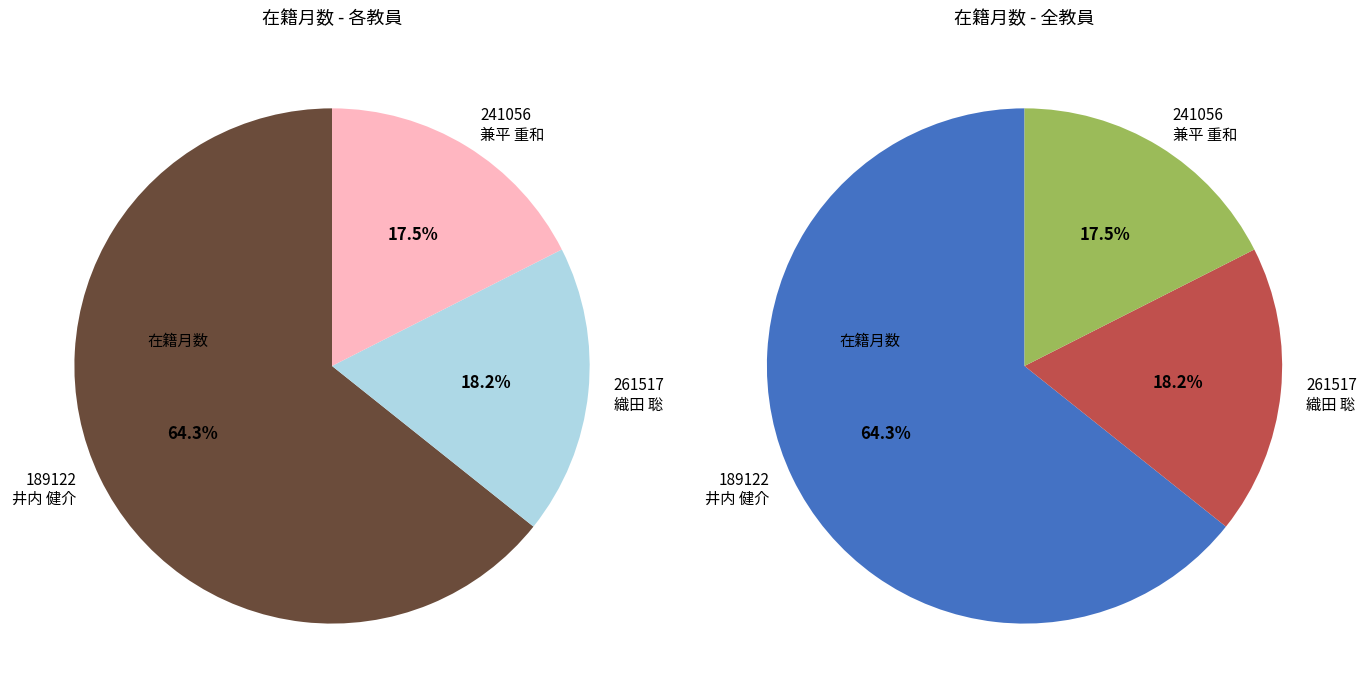

Between 241056
兼平 重和 and 189122
井内 健介, which is larger?

189122
井内 健介